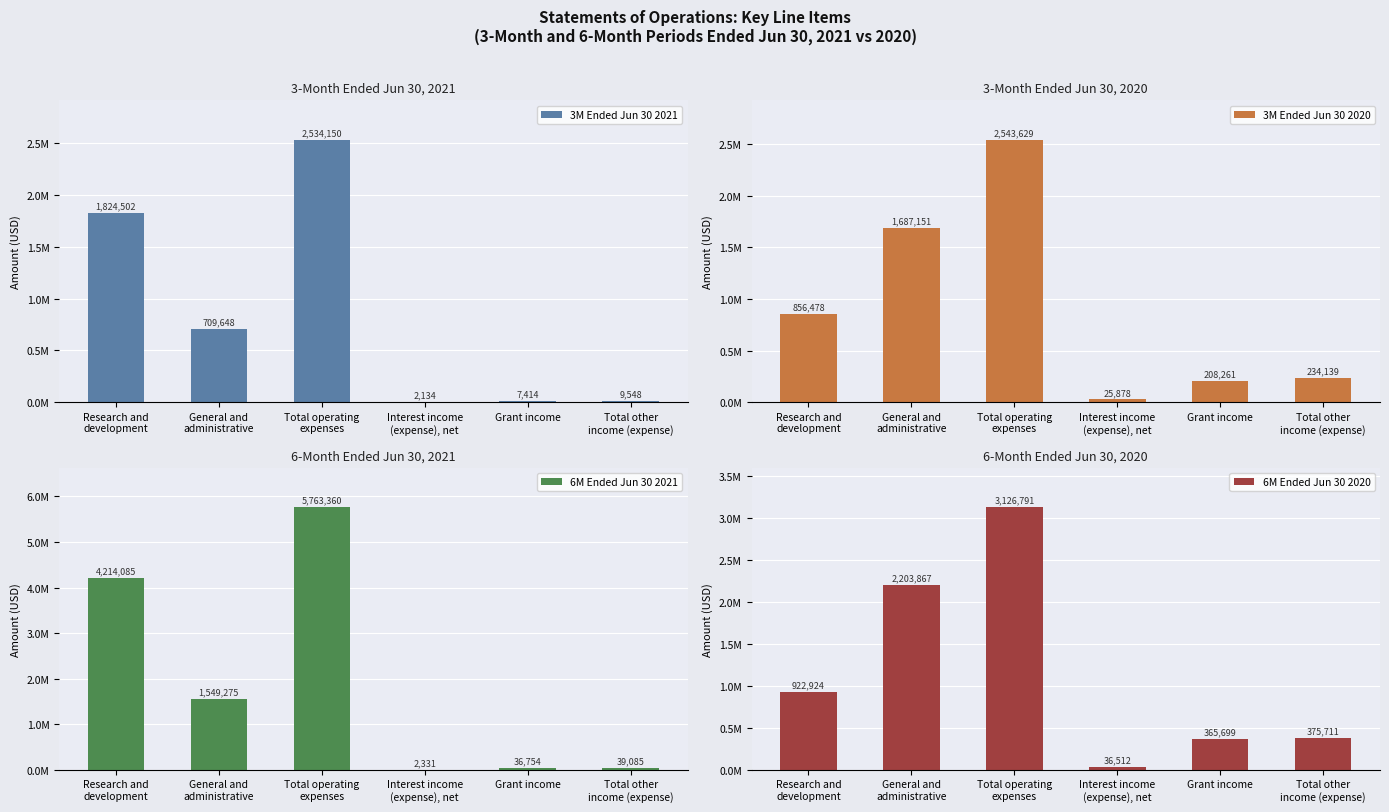

What is the total value across all series at Interest income
(expense), net?

66855